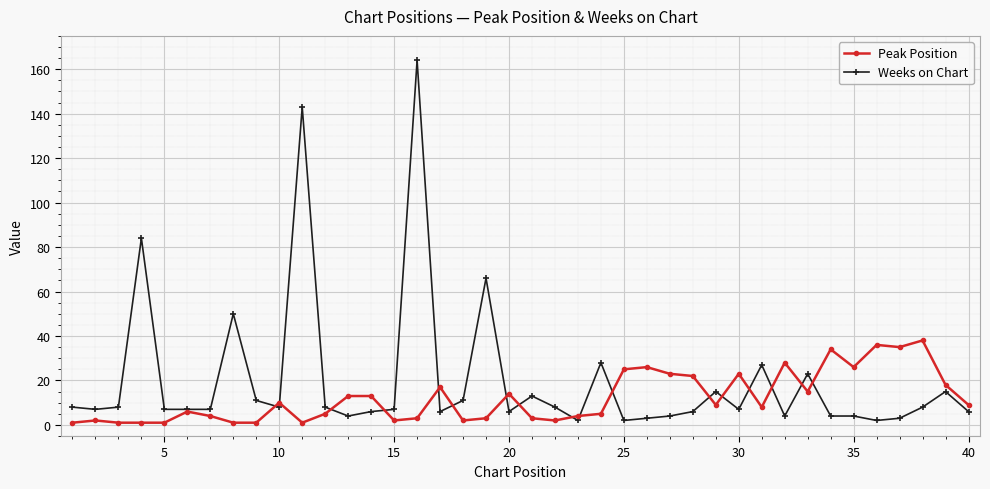

Which series has the largest range (max minus min)?

Weeks on Chart